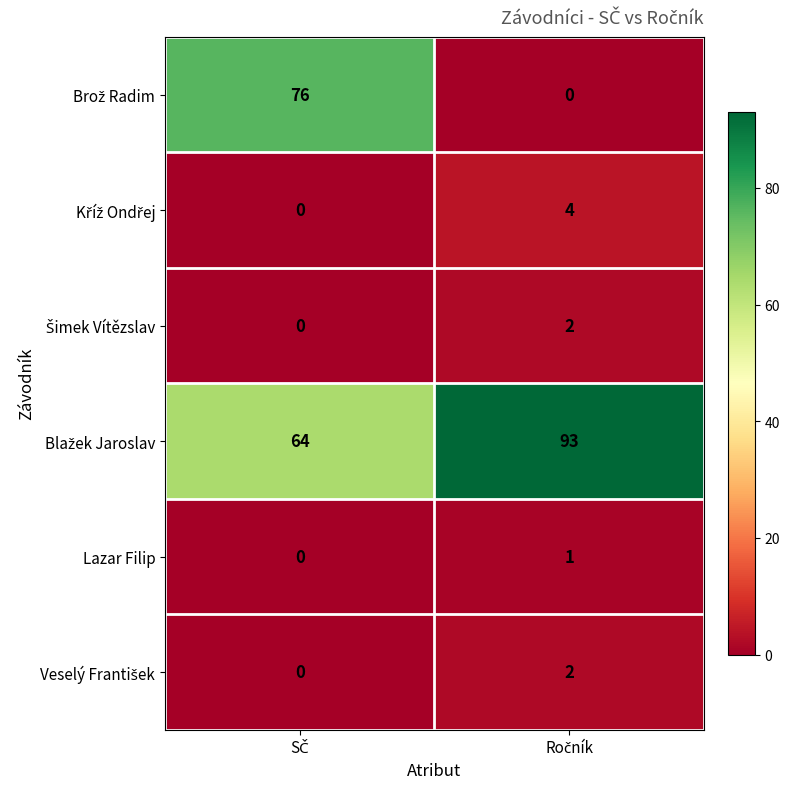

What is the greatest value displayed?

93